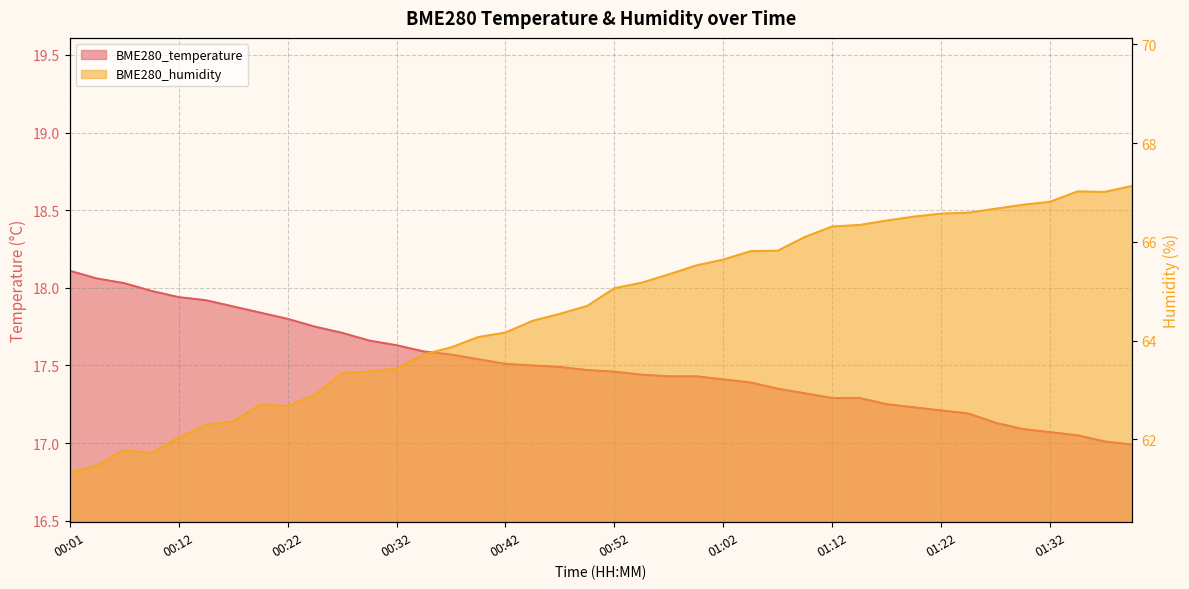

What position from the left is 00:22?

9